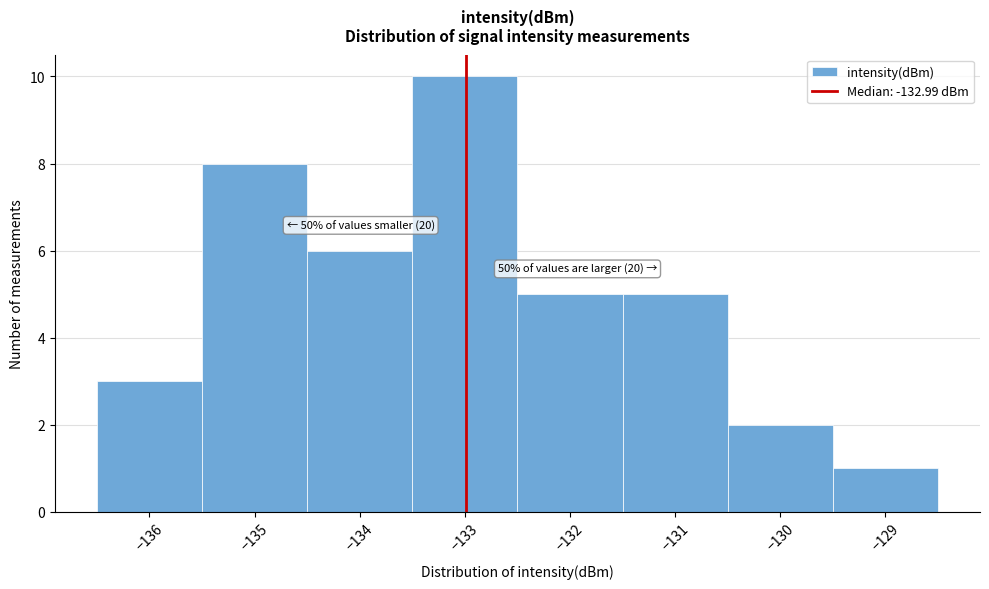

Which range on the x-axis has the tallest bar?

-133.5 to -132.5